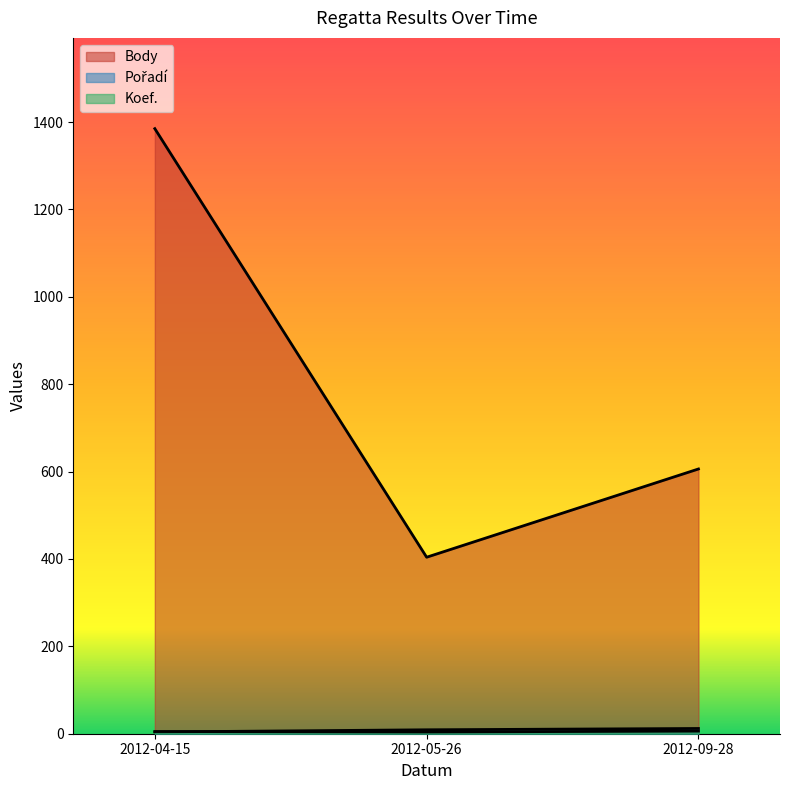

What is the maximum value for Koef.?

6